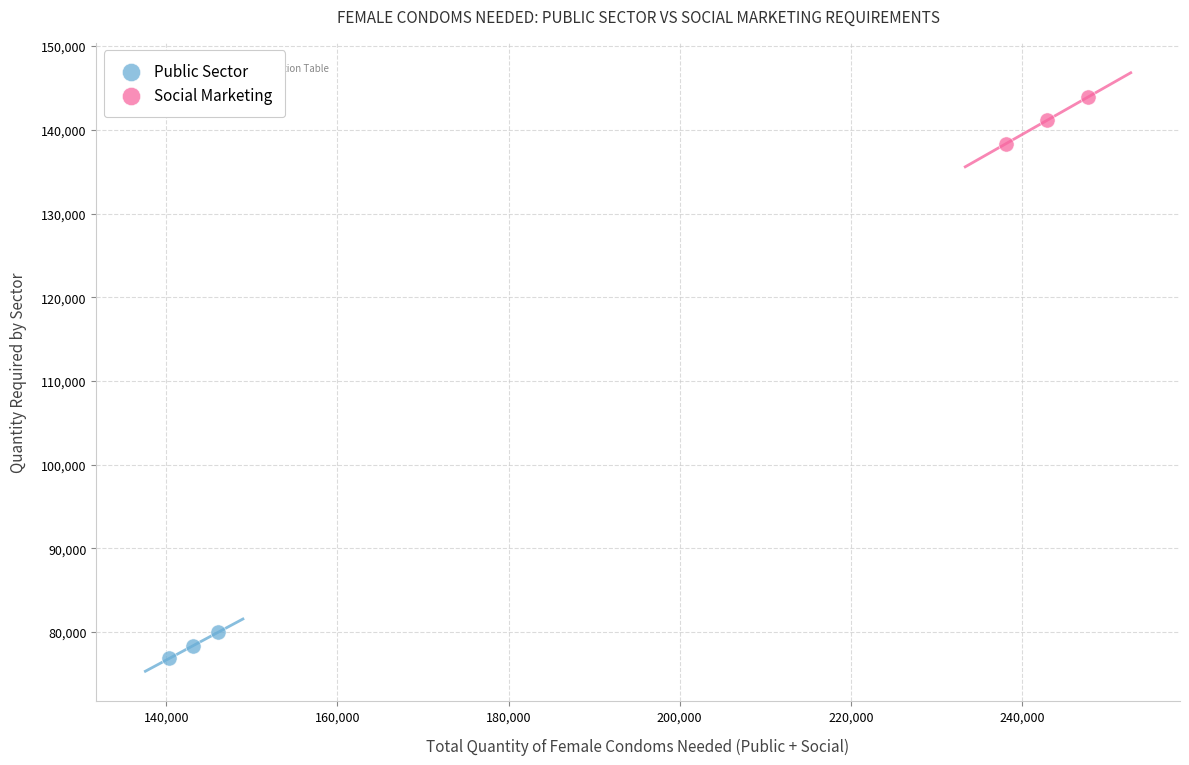

Which series contains the lowest Y value?

Public Sector